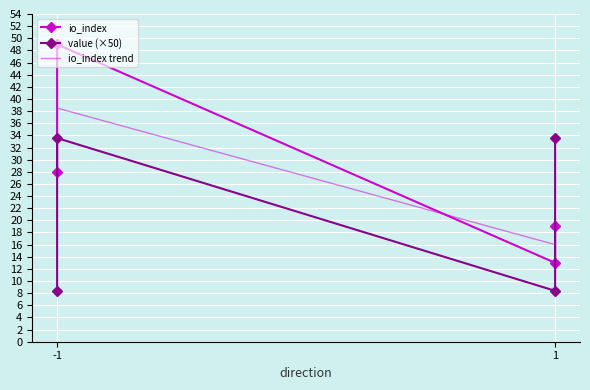

At which category is the sum across all series the highest?

-1